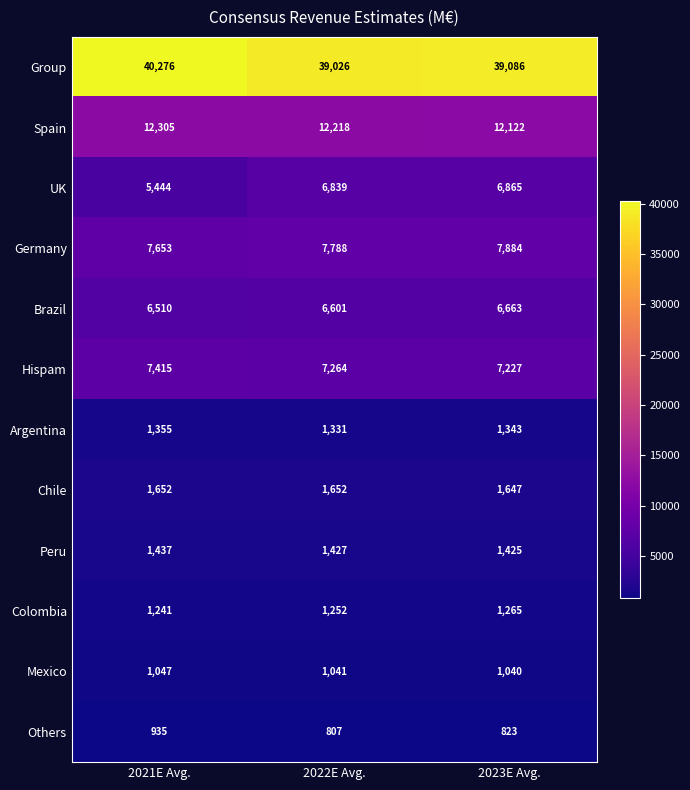

What is the approximate value of Spain at 2021E Avg., to the nearest 50?

12300